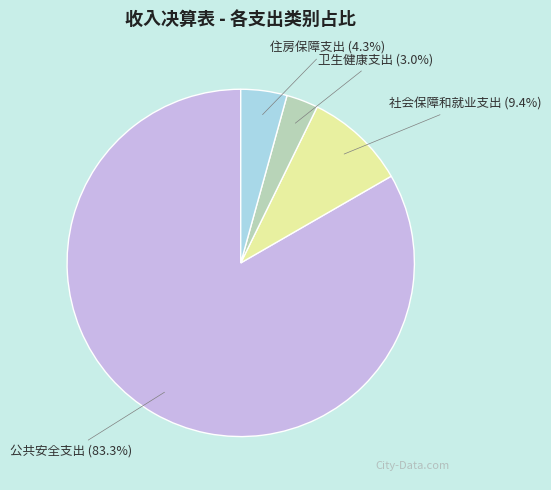

Which has a higher value, 住房保障支出 or 卫生健康支出?

住房保障支出